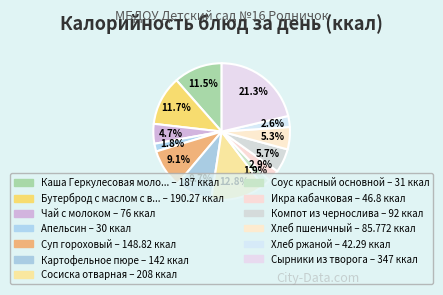

To the nearest percent, what is the average slice percentage?

8%